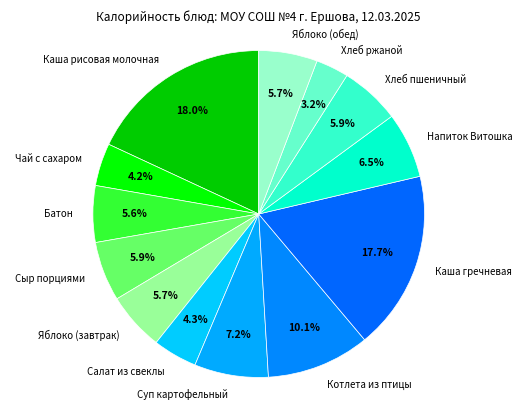

Does Салат из свеклы account for over 50% of the chart?

No